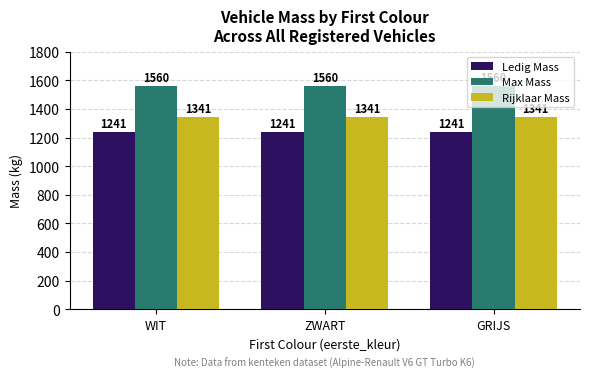

Read the Ledig Mass value at ZWART.

1241